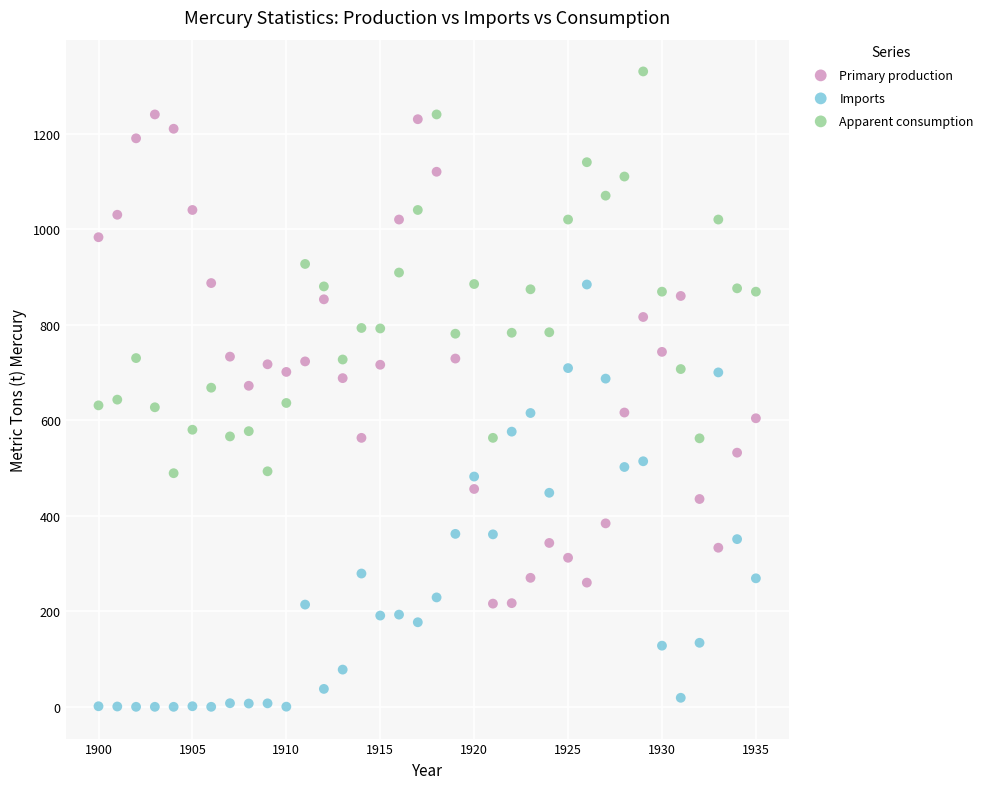

Across all data points, what is the range of Y values (max minus min)?

1330.0